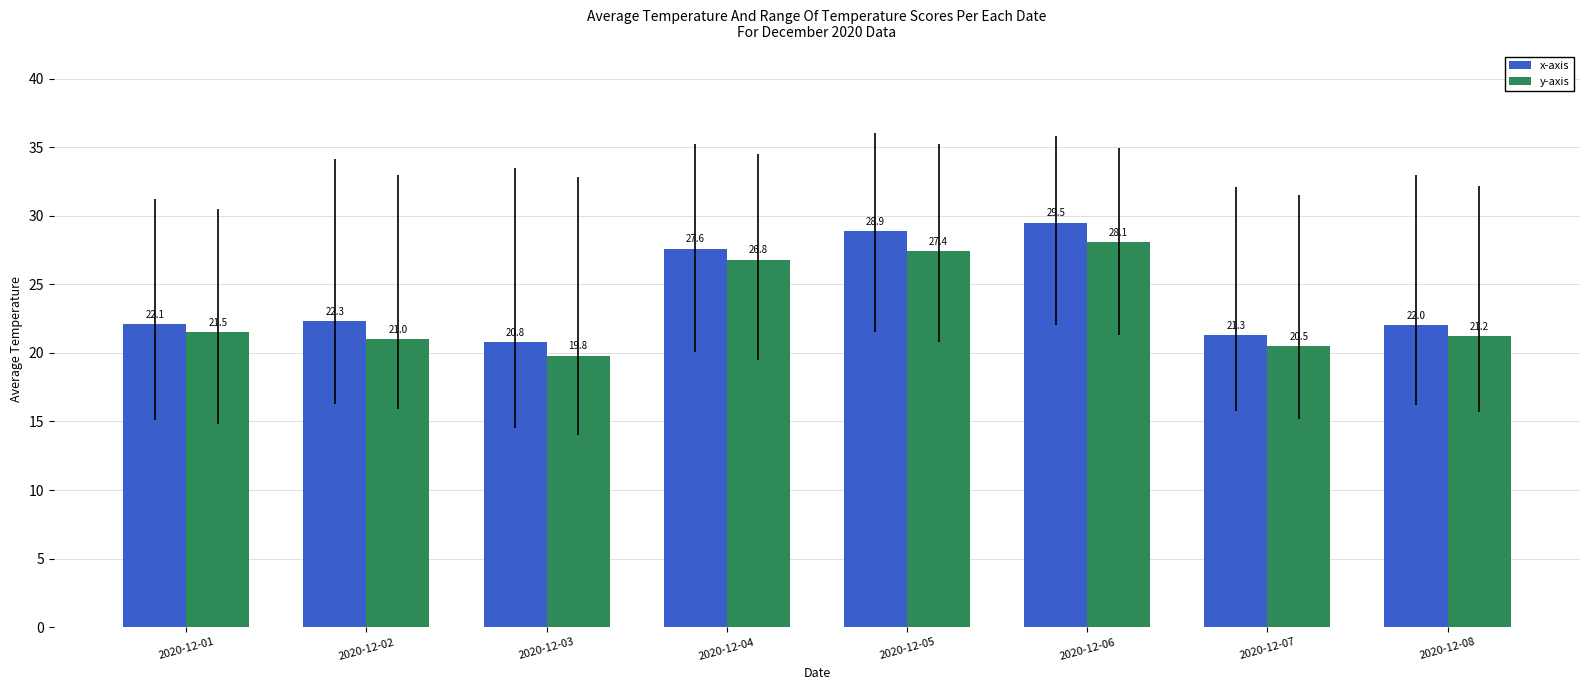

What is the value of the y-axis bar at the 6th from the left?

28.1